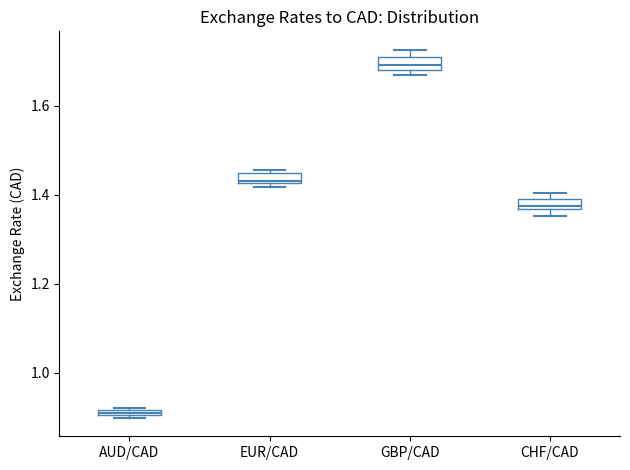

Which box has the highest median line?

GBP/CAD